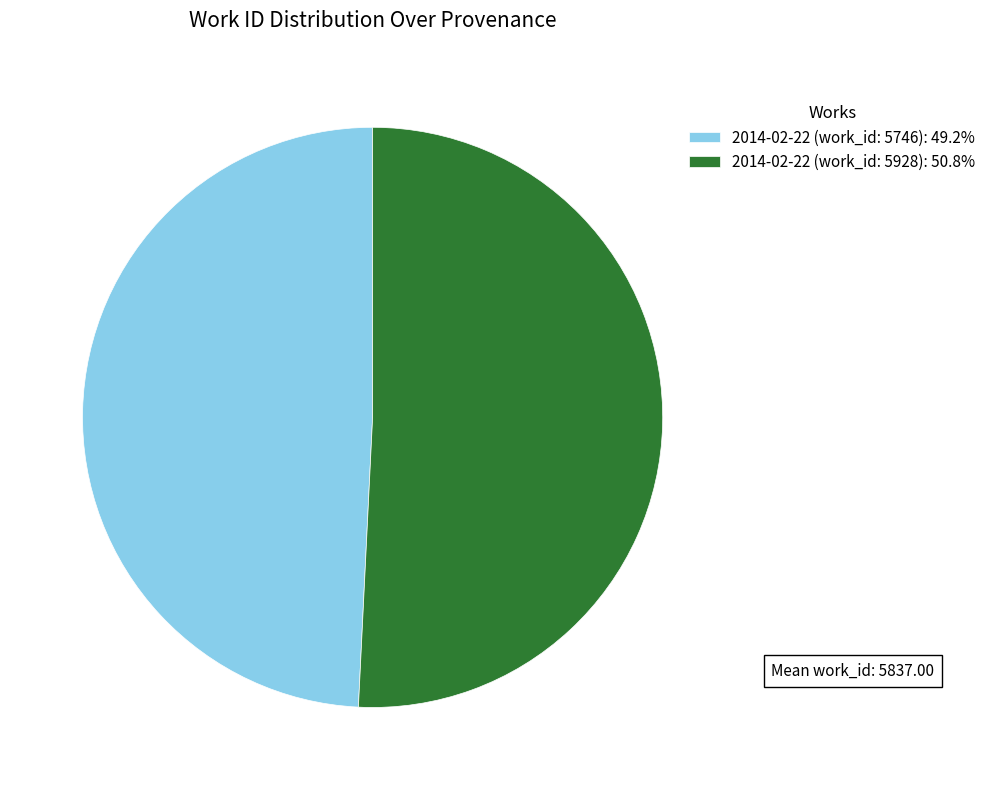

Is it true that 2014-02-22 (work_id: 5928) is 41% of the pie?

False